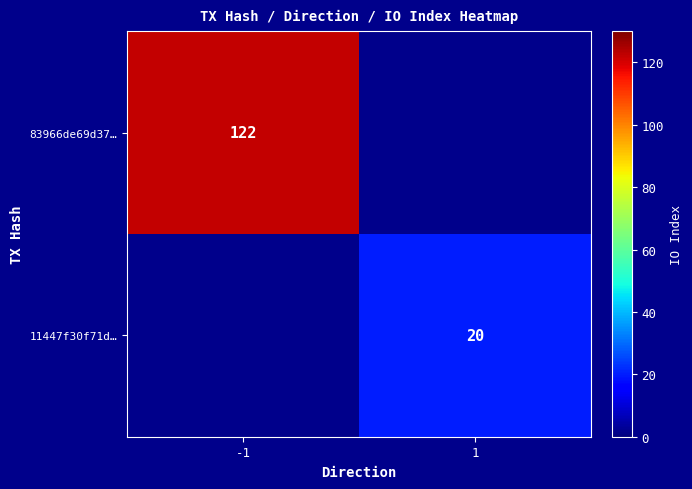

How many series are shown in this chart?

2